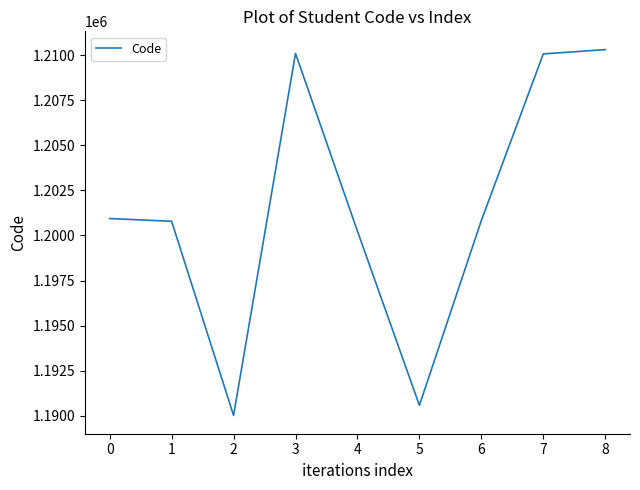

What is the difference between the maximum and minimum values?

20308